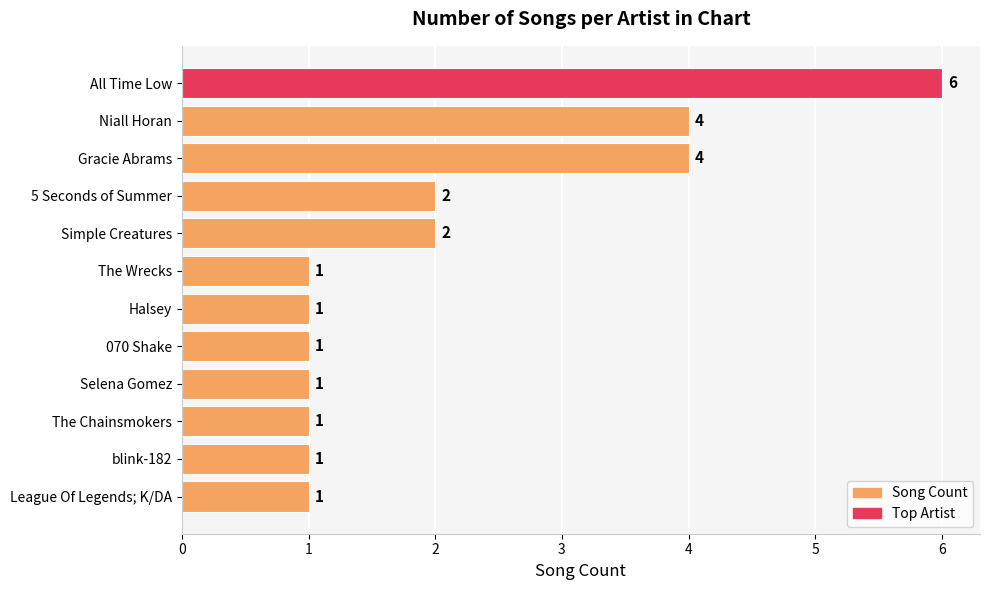

What is the difference between the second highest and second lowest values?

3